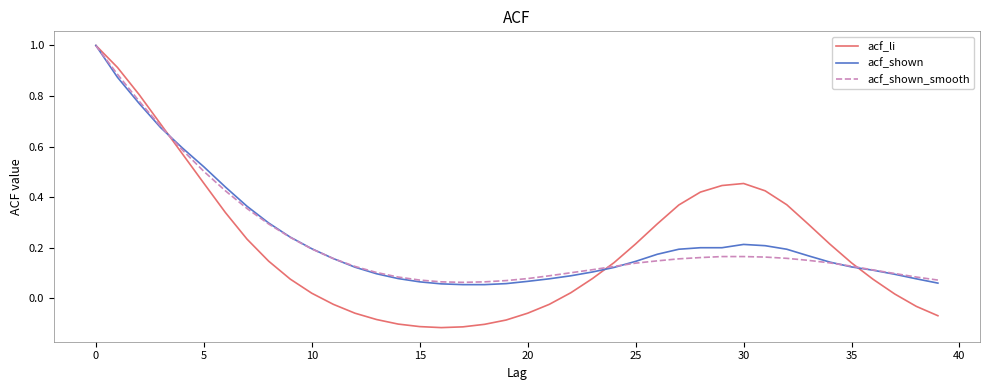

Which series has the widest spread of values?

acf_li